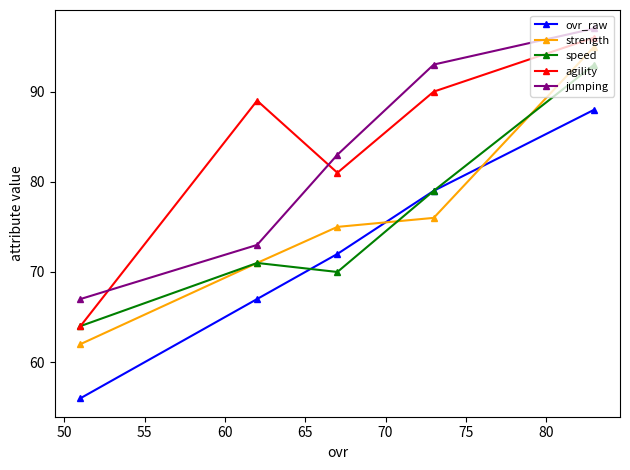

What is the greatest value displayed?

97